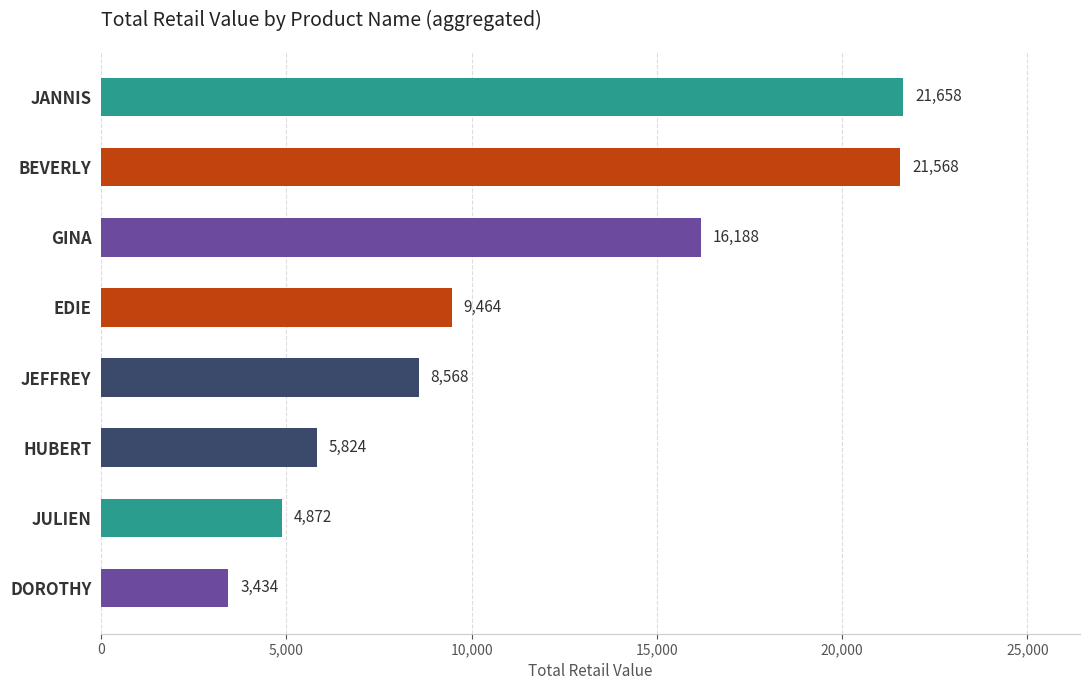

Which has a higher value, BEVERLY or JEFFREY?

BEVERLY